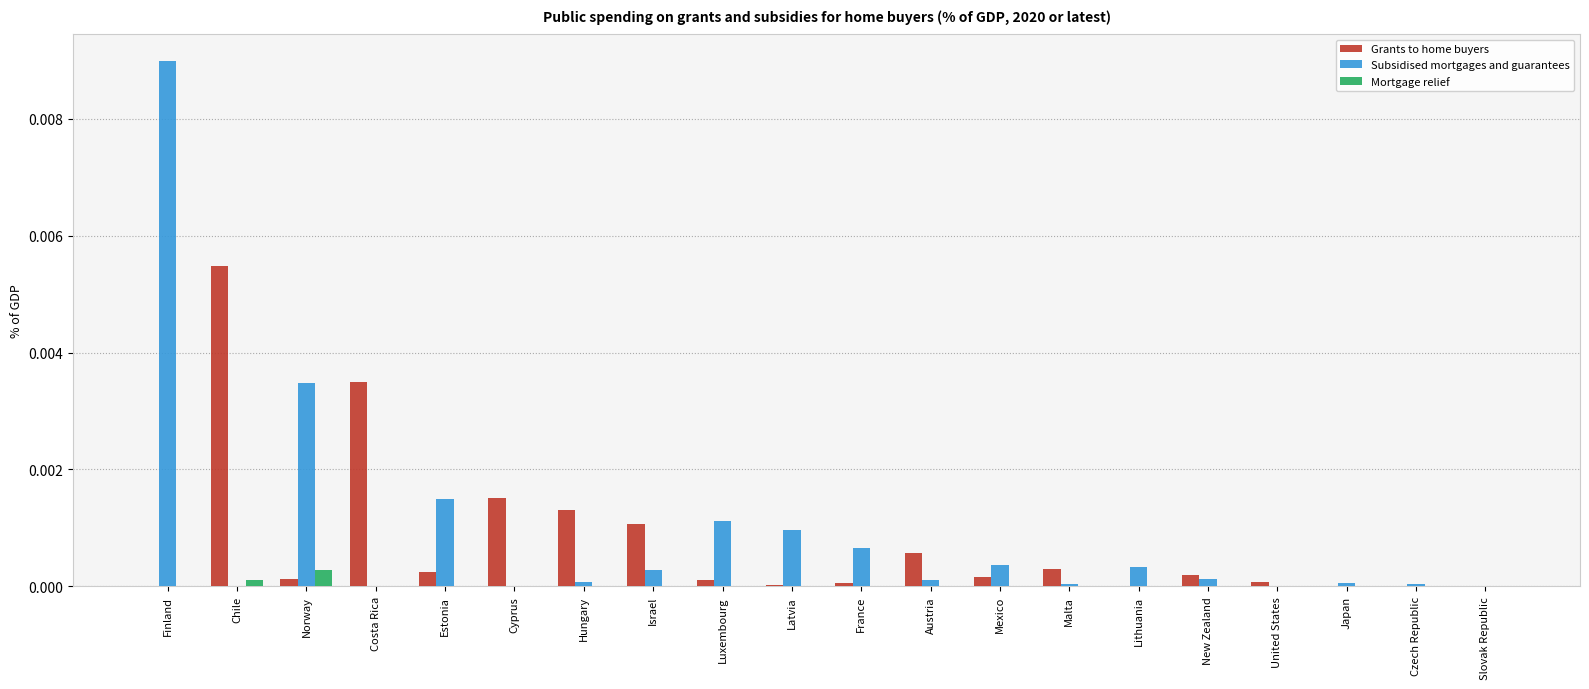

How many groups of bars are there?

20